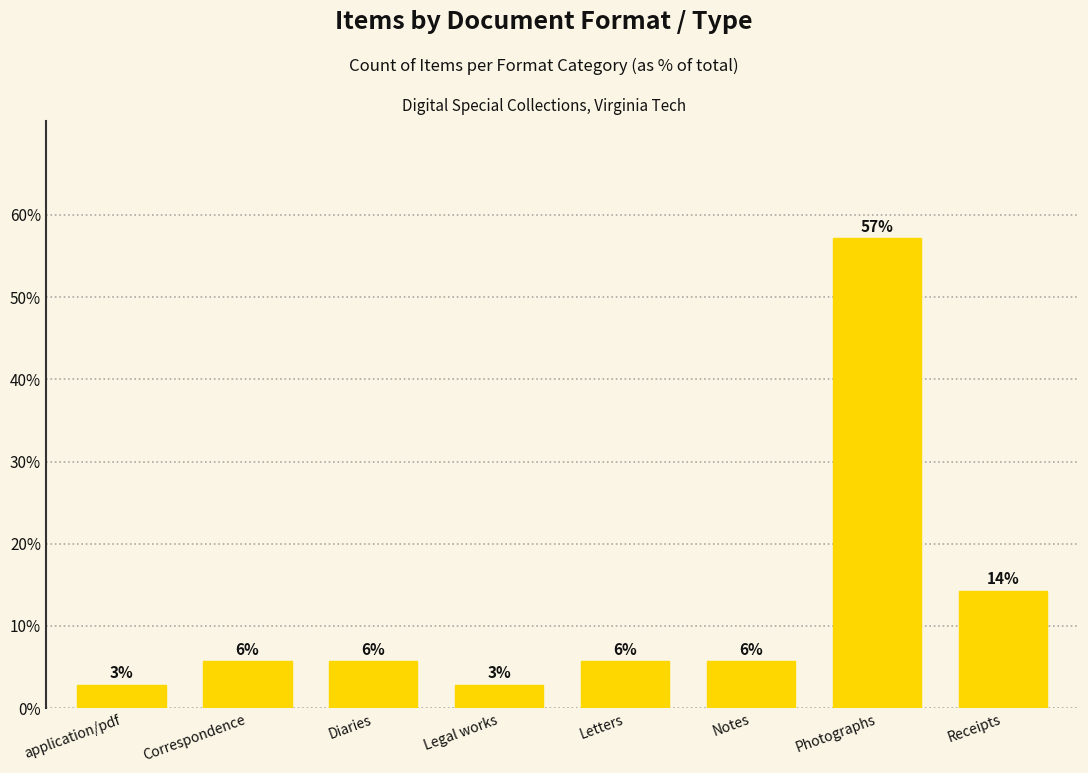

What is the average value?

12.5